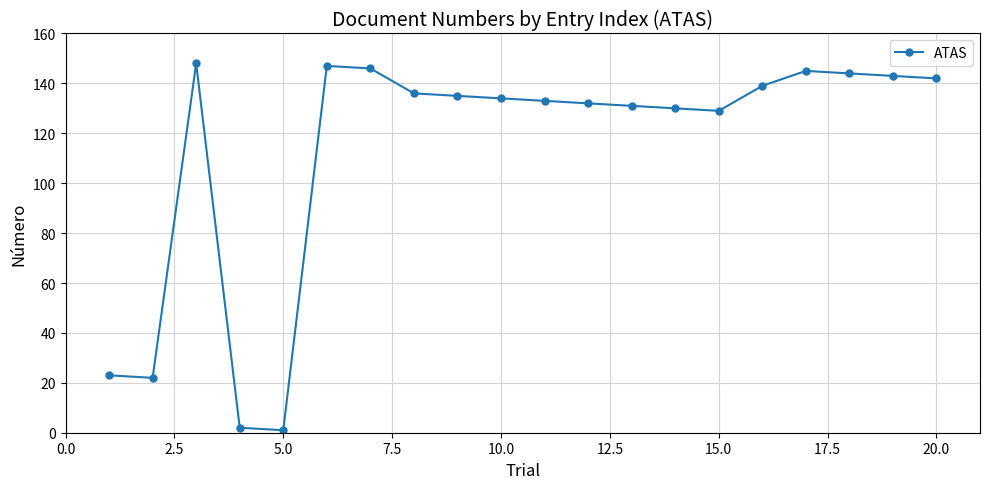

Count the number of categories in the chart.

20